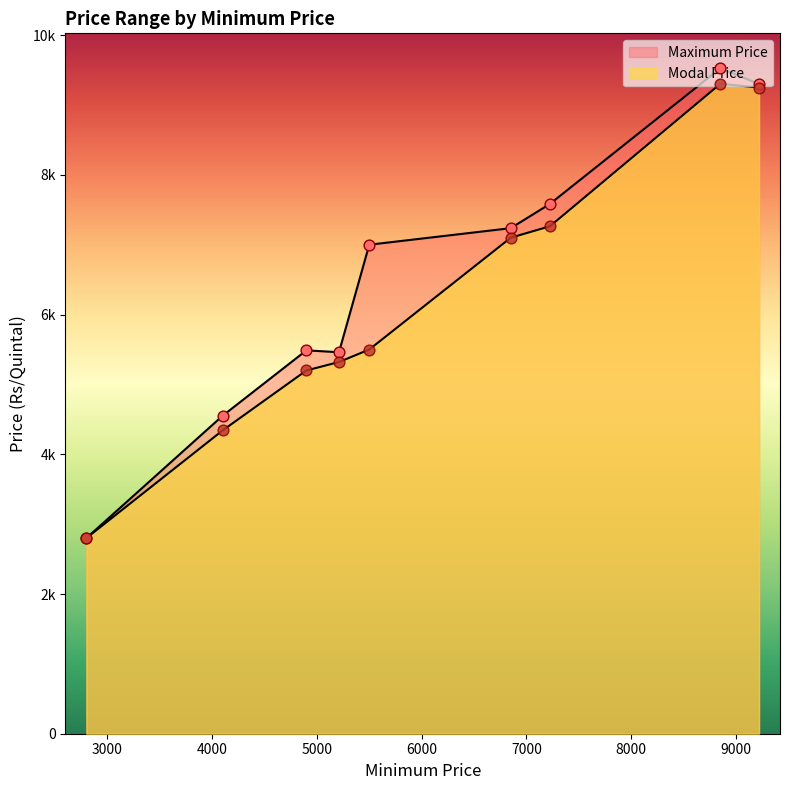

Which series reaches the maximum Y coordinate?

Maximum Price